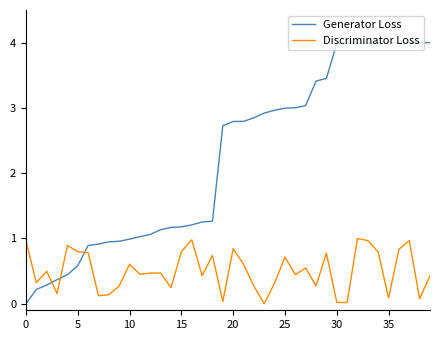

Which series has the largest range (max minus min)?

Generator Loss